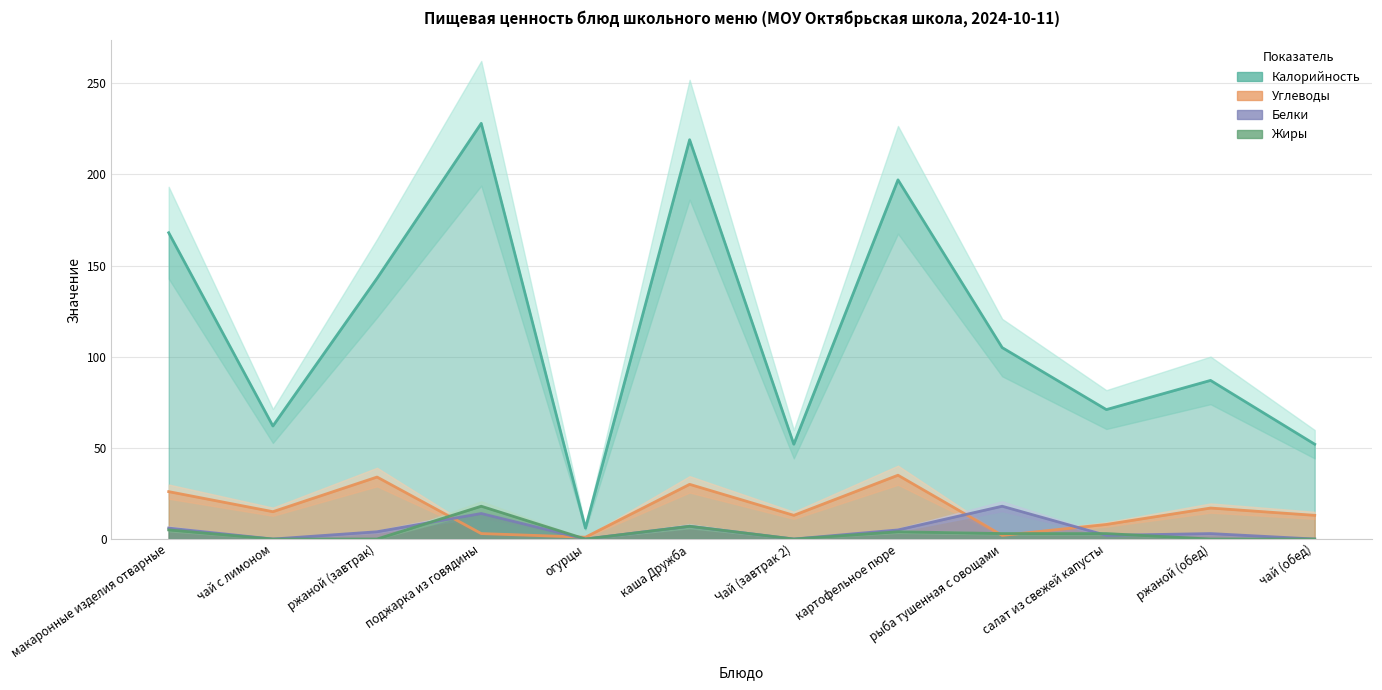

True or false: Белки and Калорийность intersect in this chart.

False